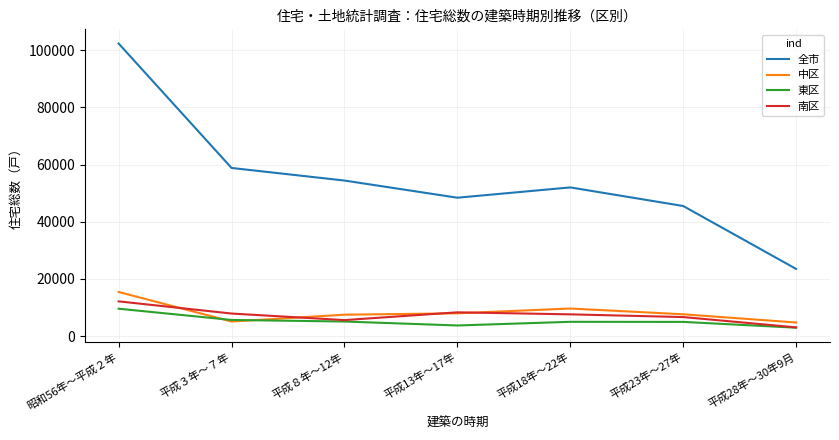

What is the lowest value of the 全市 series?

23500